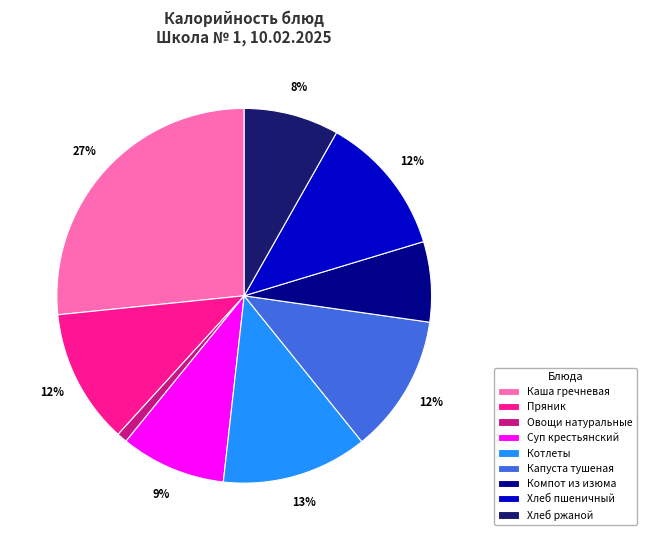

Count the number of slices in the pie.

9